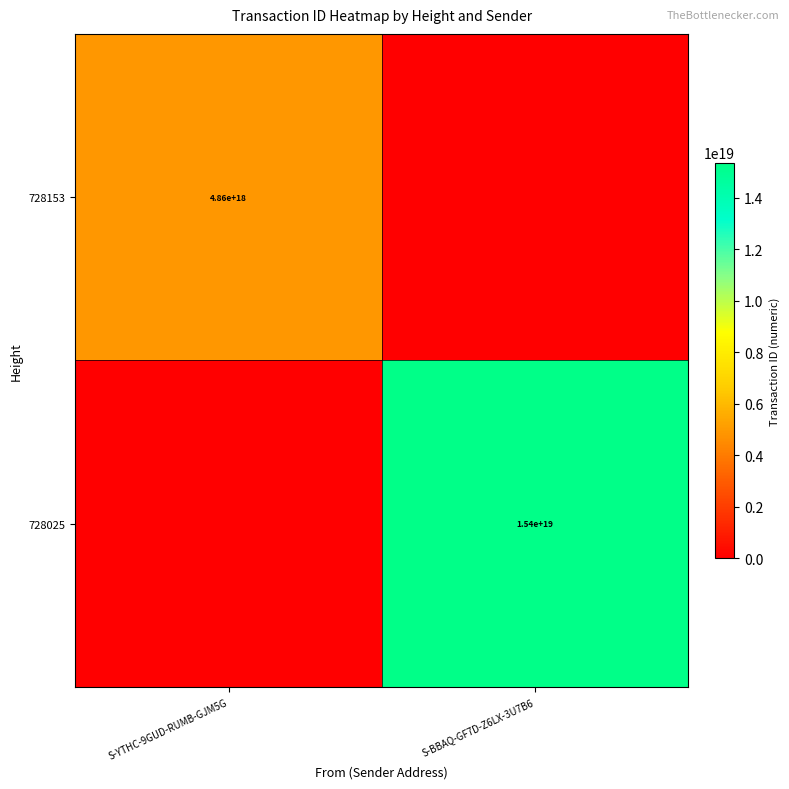

Count the number of categories in the chart.

2